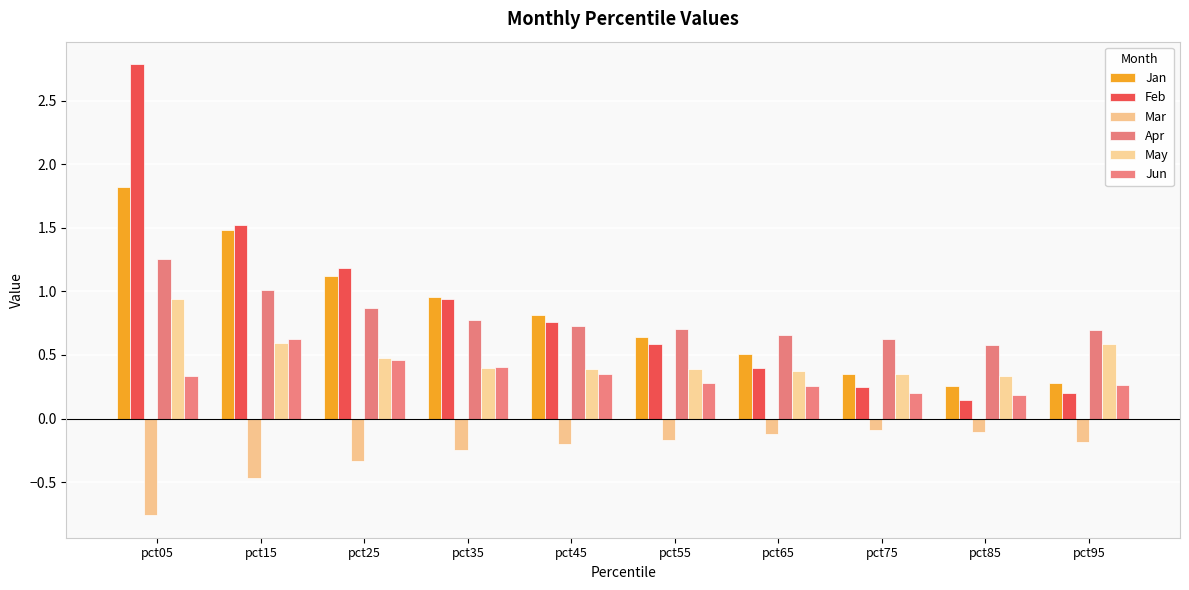

What is the difference between the second highest and minimum values in the Jun series?

0.3